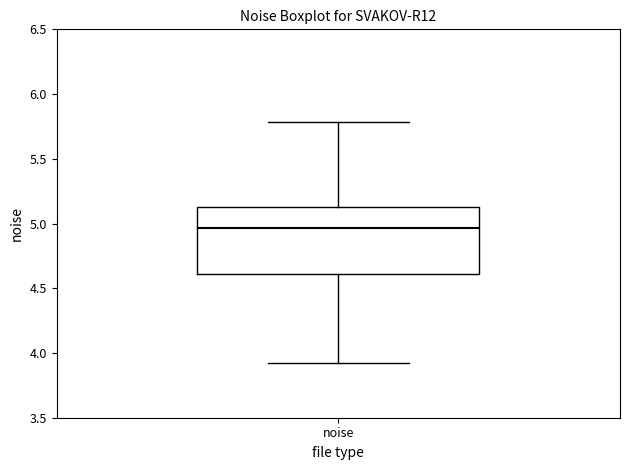

Read this box plot against the y-axis: the position of the median line, the range covered by the box, and the ends of both whiskers. The values are not printed on the chart, so give them approximately, as read against the axis.

median 4.95, box 4.60 to 5.15, whiskers 3.90 to 5.80